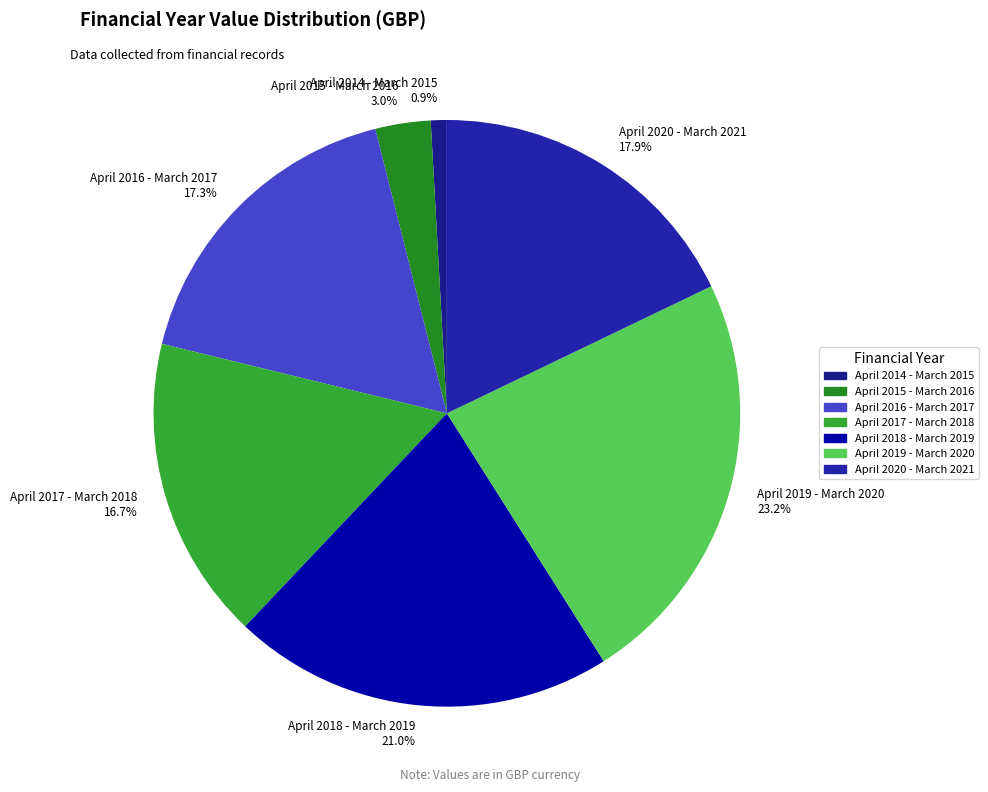

What percentage is the April 2020 - March 2021 slice, to the nearest percent?

18%